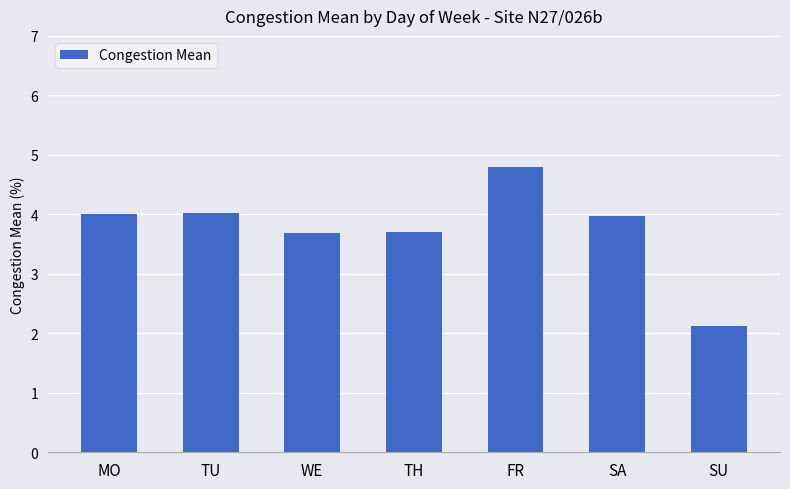

How many data points are less than 3?

1